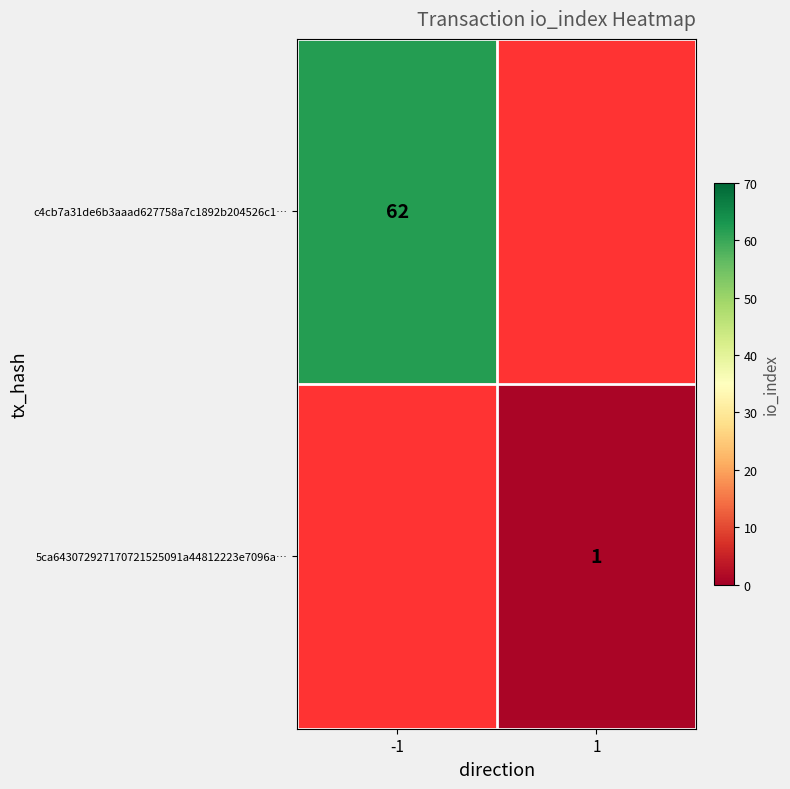

The 5ca643072927170721525091a44812223e7096a… series shows 1 at 1. True or false?

True